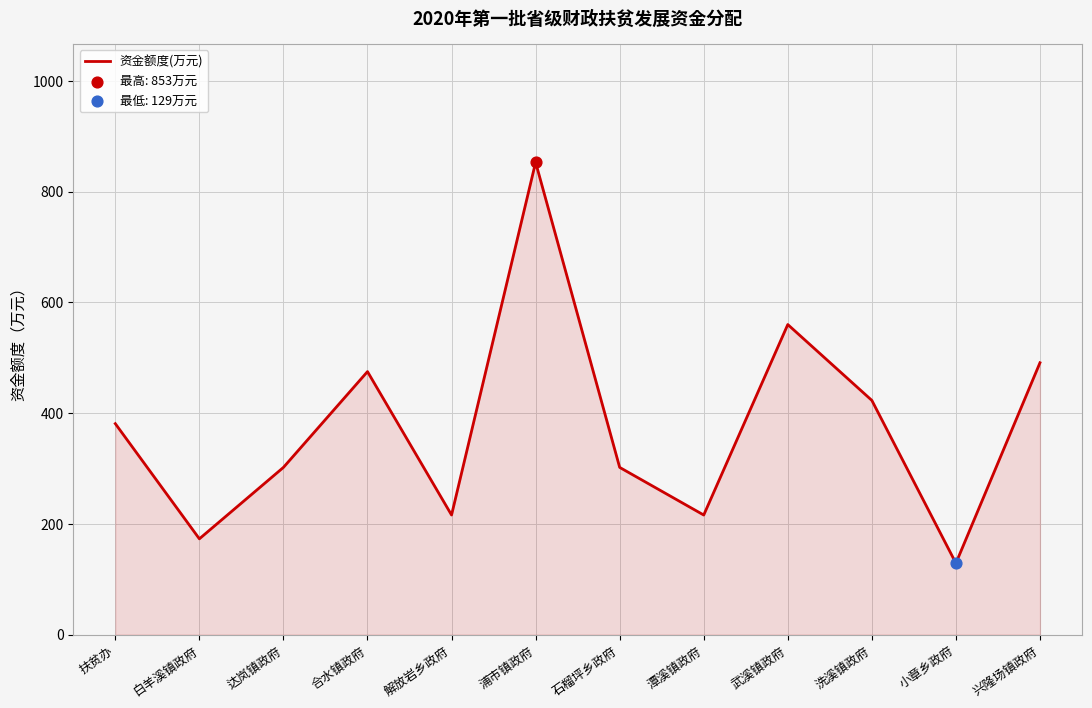

Between 洗溪镇政府 and 扶贫办, which is larger?

洗溪镇政府